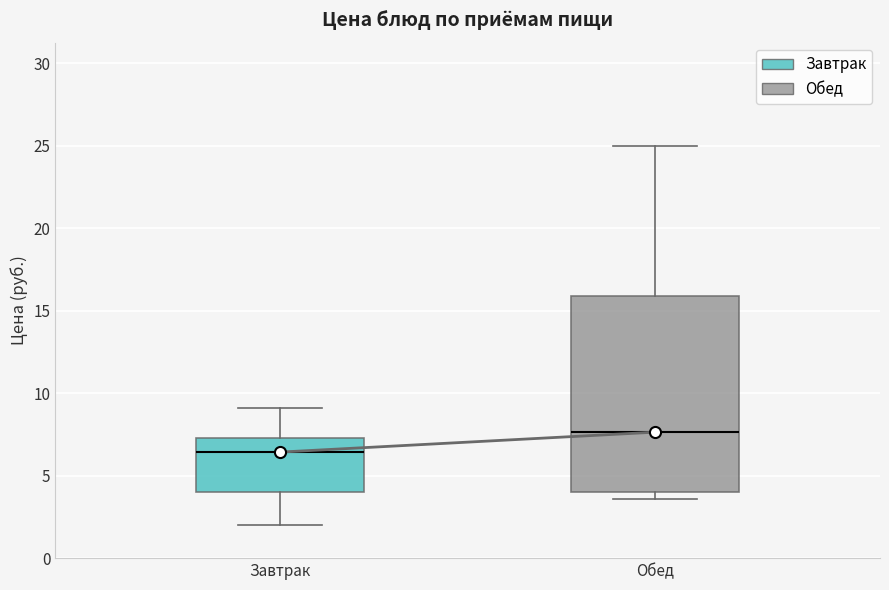

Which box is the tallest, from its lower edge to its upper edge?

Обед